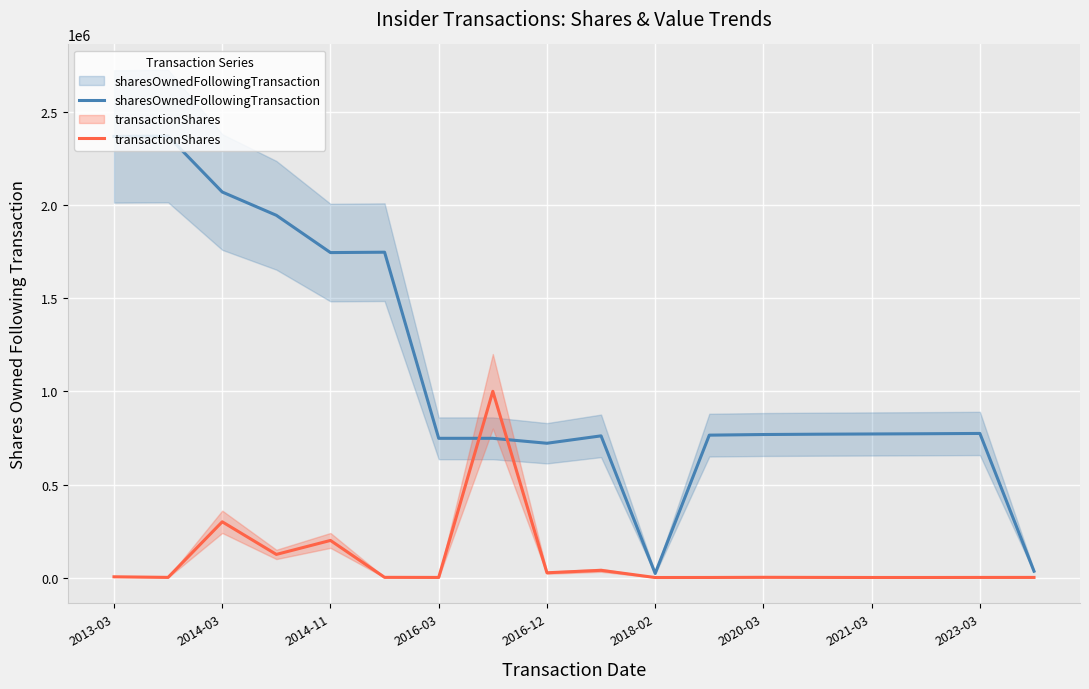

At which category is the sum across all series the highest?

2013-03